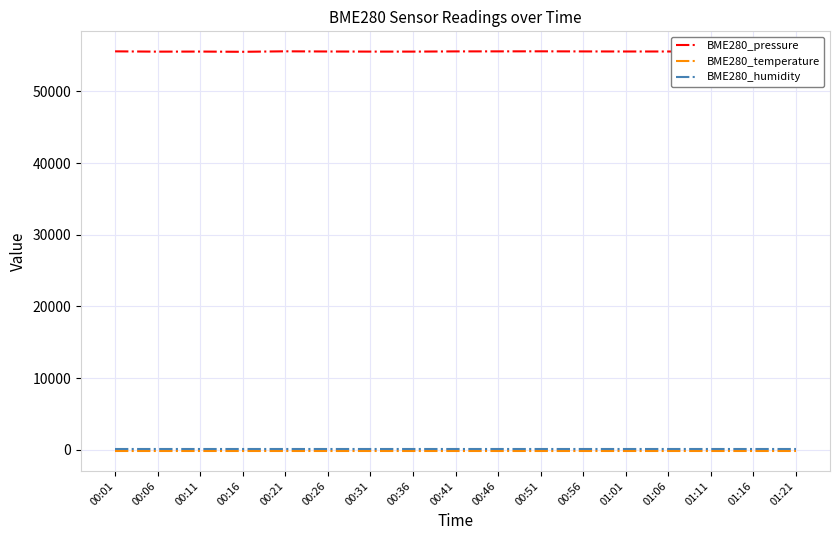

The value of BME280_pressure at 00:21 is 55585.7. True or false?

True